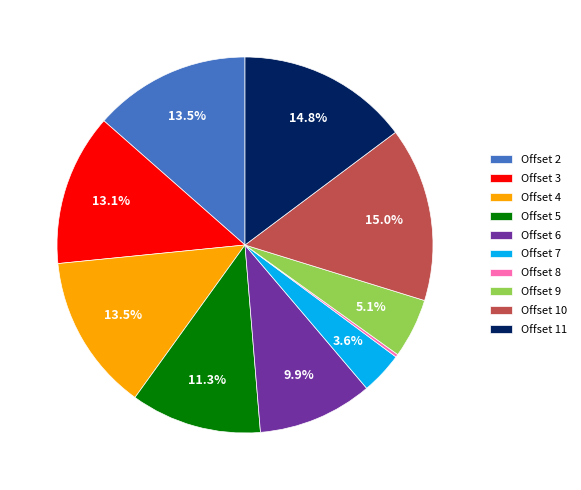

Does Offset 9 represent more than half of the total?

No